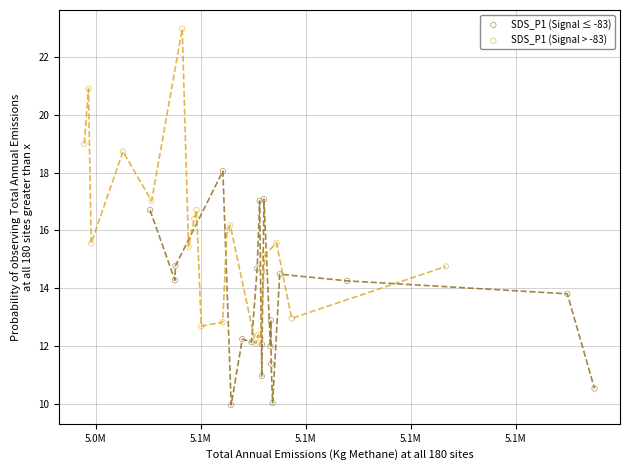

Which series reaches the maximum Y coordinate?

SDS_P1 (Signal > -83)